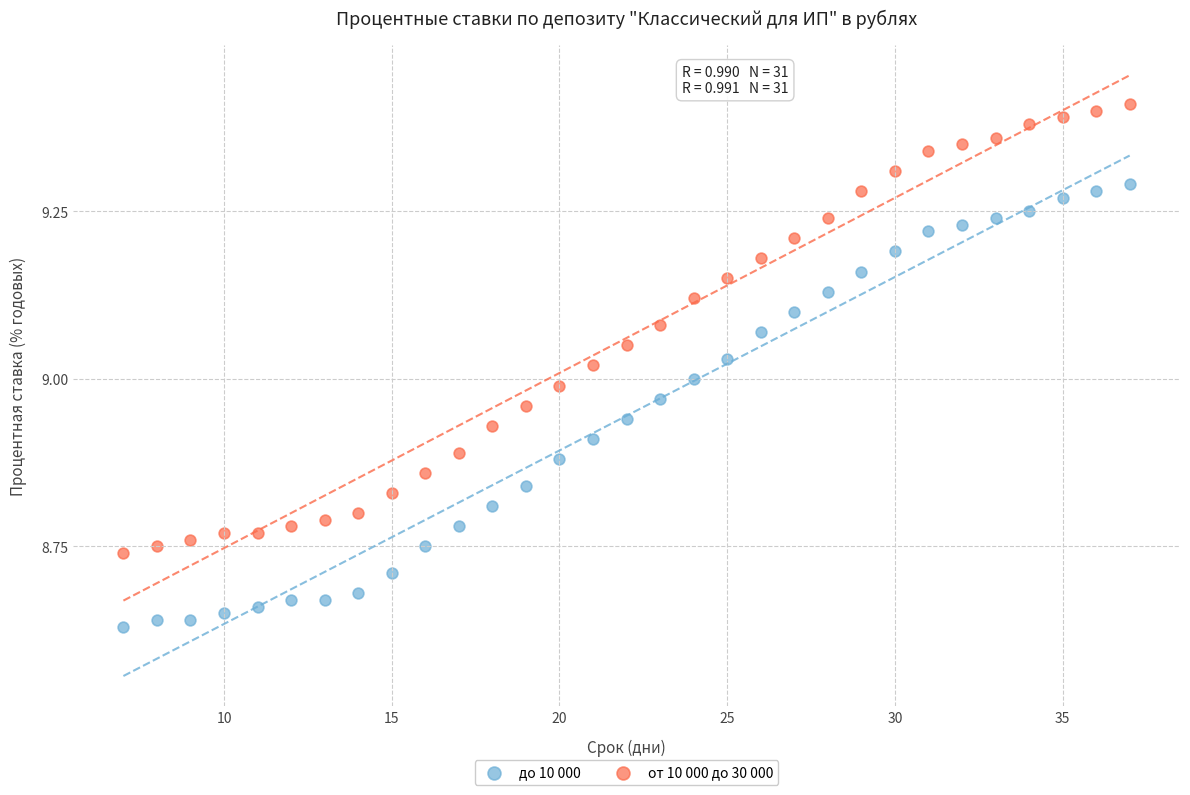

Which series reaches the minimum Y coordinate?

до 10 000